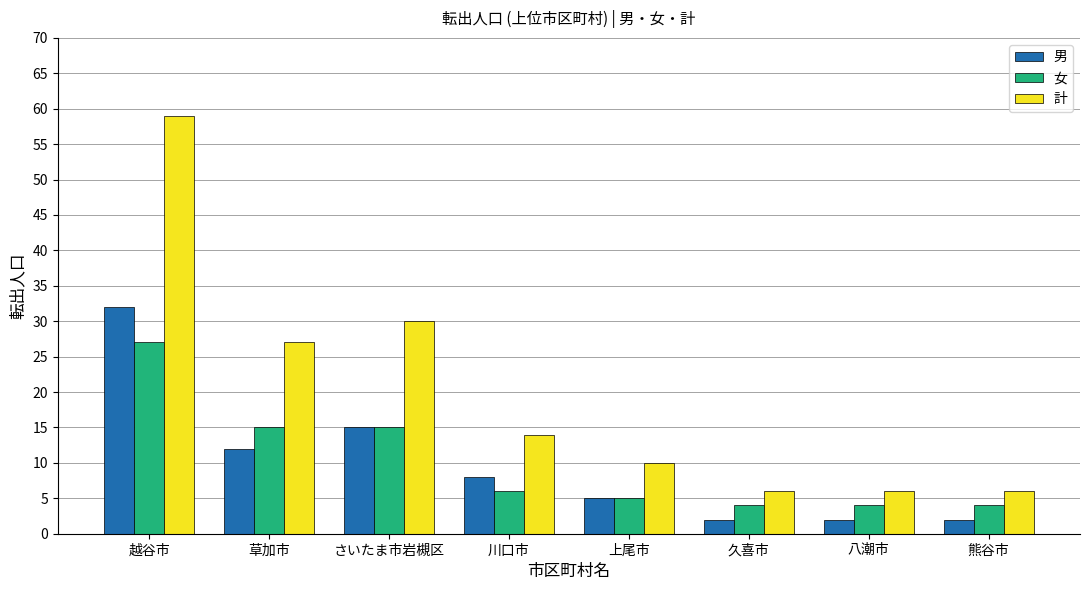

How many data points in 女 are less than 6?

4